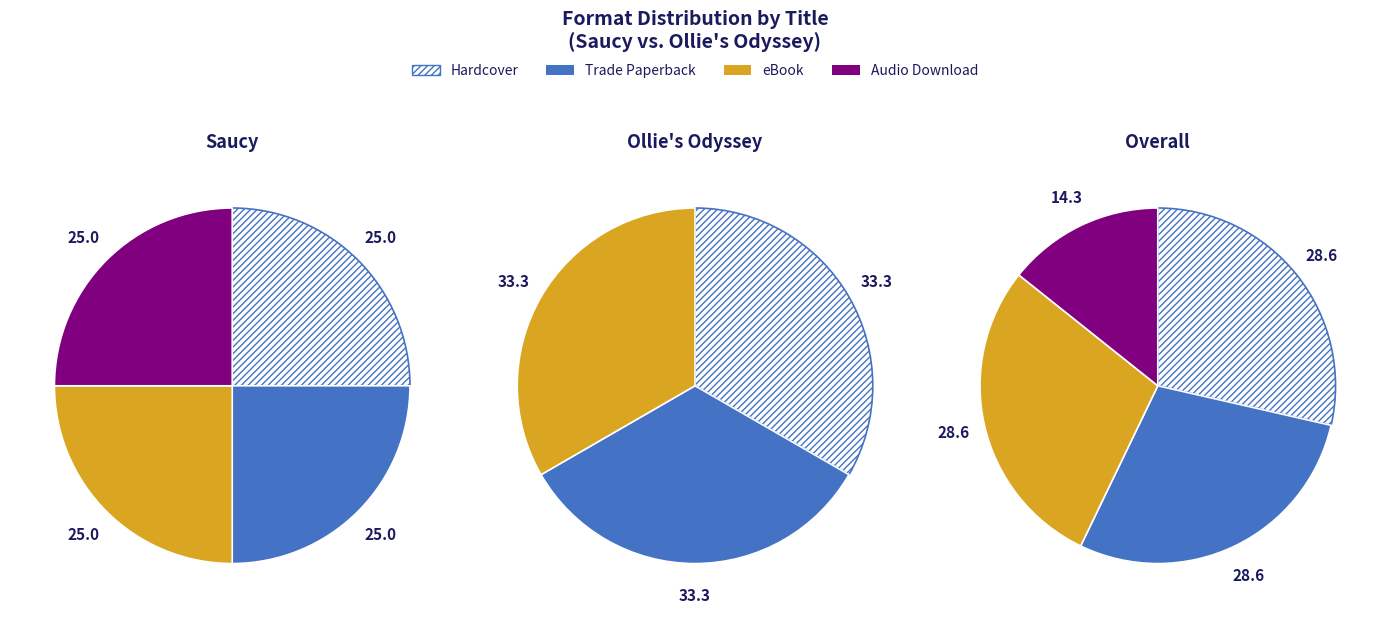

Do Trade Paperback and eBook together represent more than half of the pie?

No